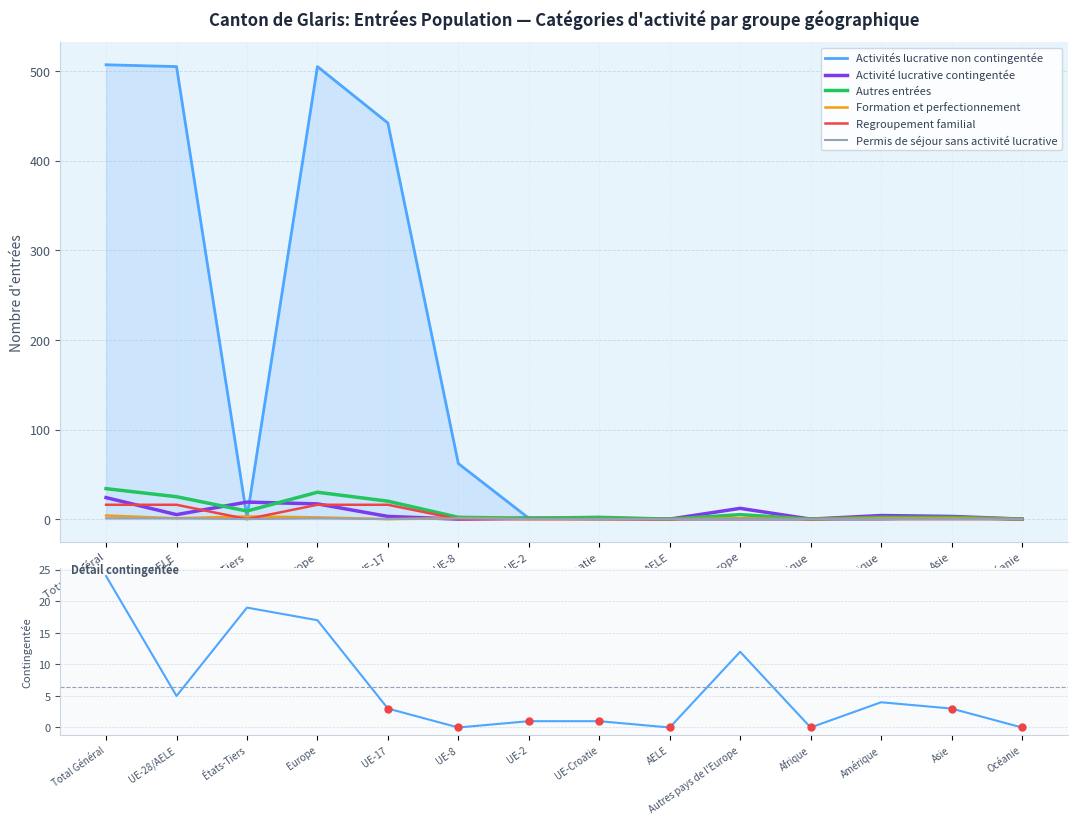

Does the chart have visible grid lines?

Yes